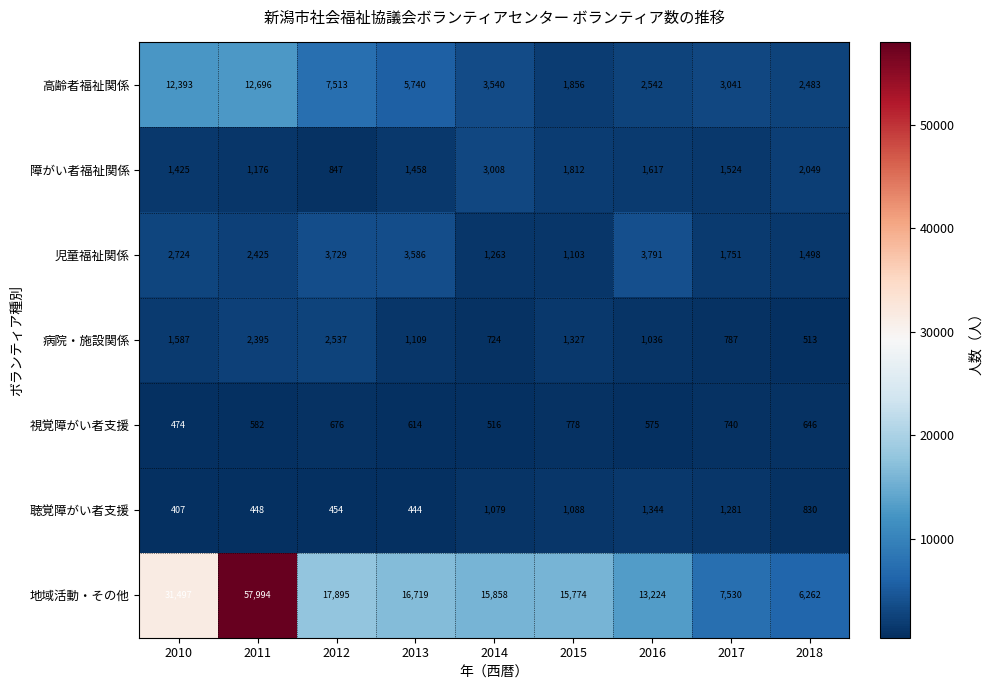

What is the spread (max minus min) of values at 2010?

31090